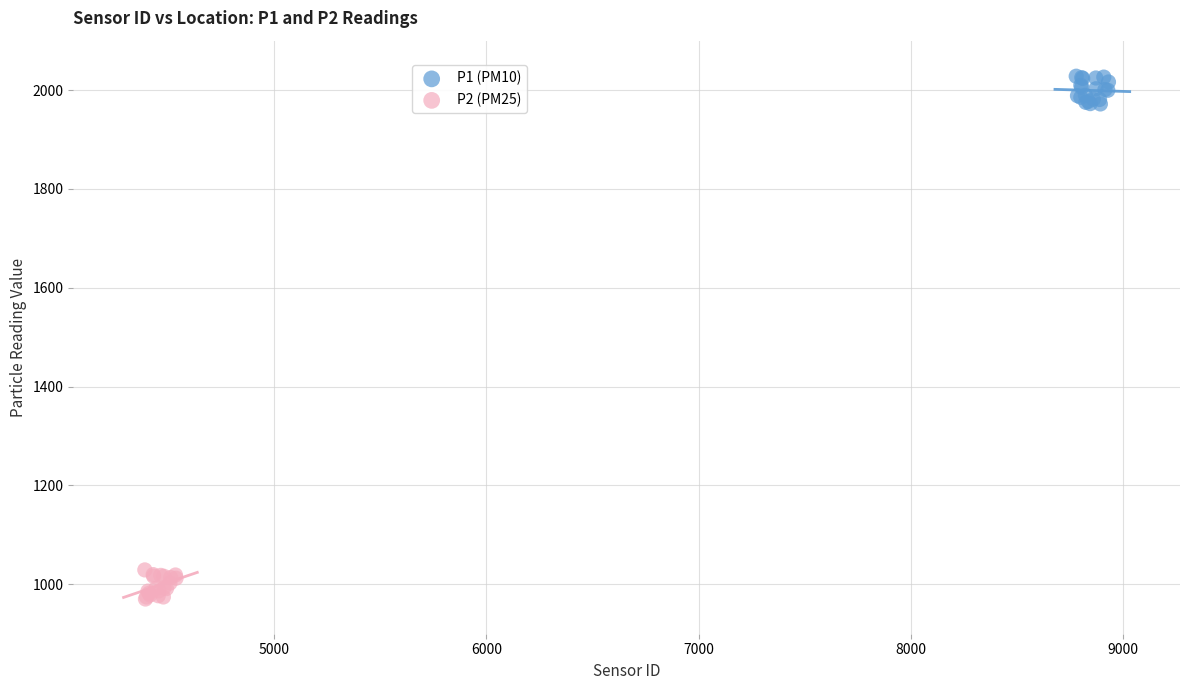

Which series reaches the maximum Y coordinate?

P1 (PM10)